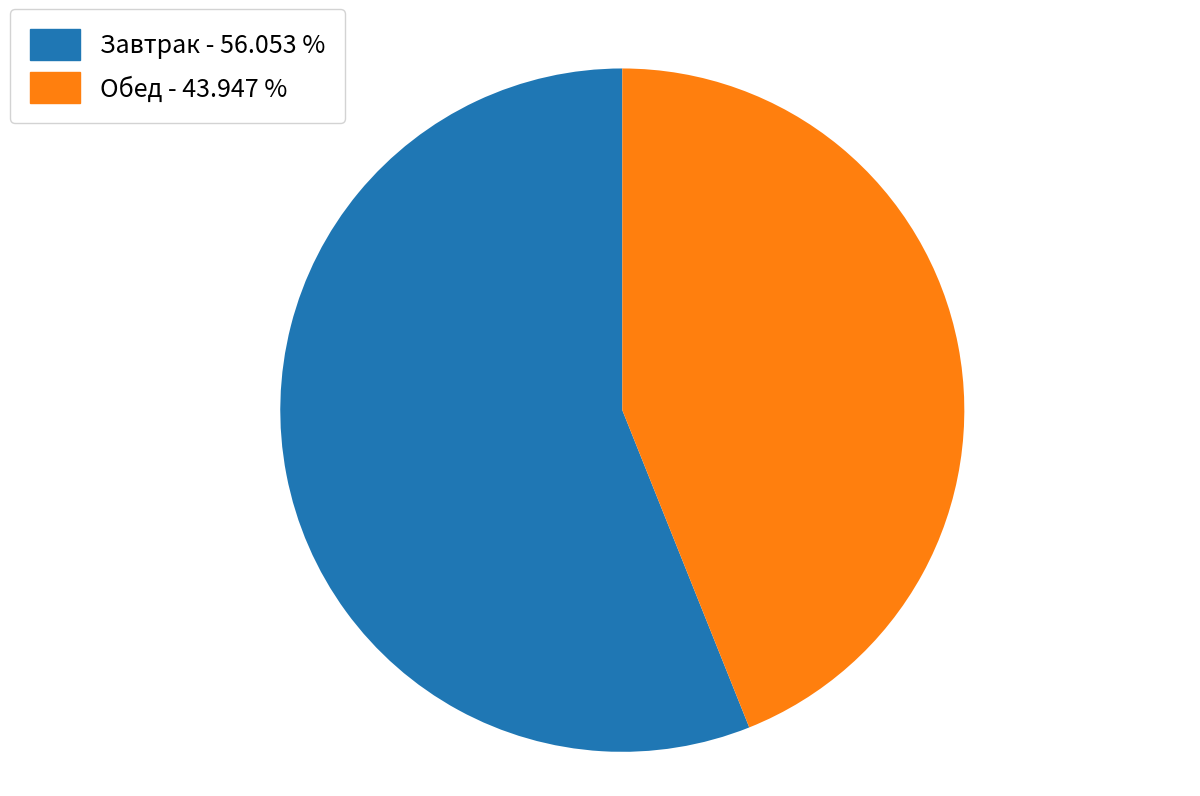

Rank the categories by value from lowest to highest.

Обед - 43.947 %, Завтрак - 56.053 %